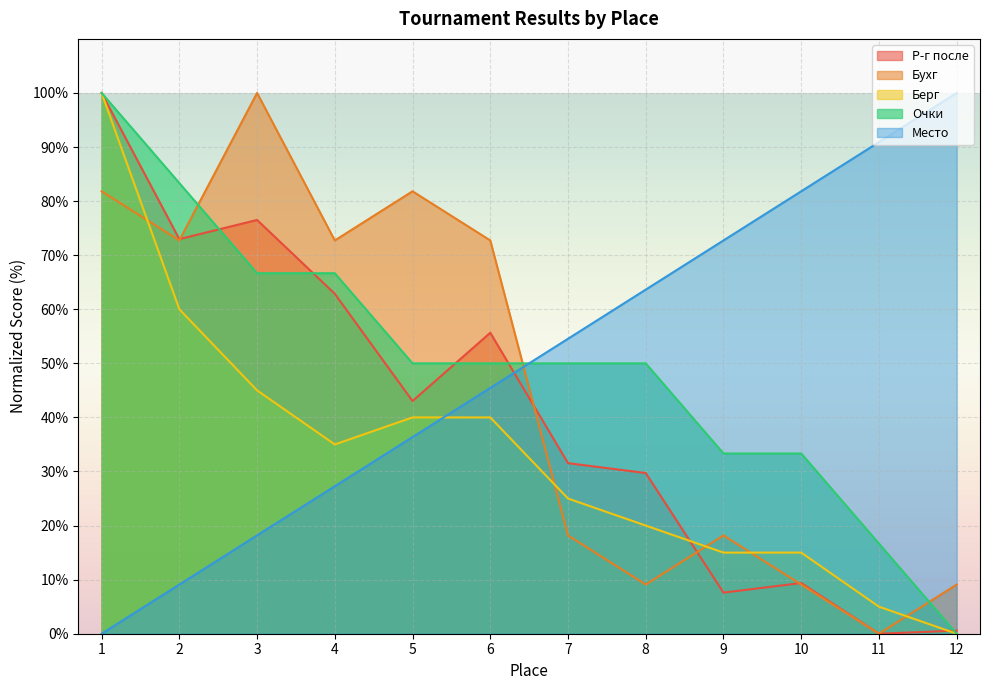

What is the highest value of the Место series?

100.0